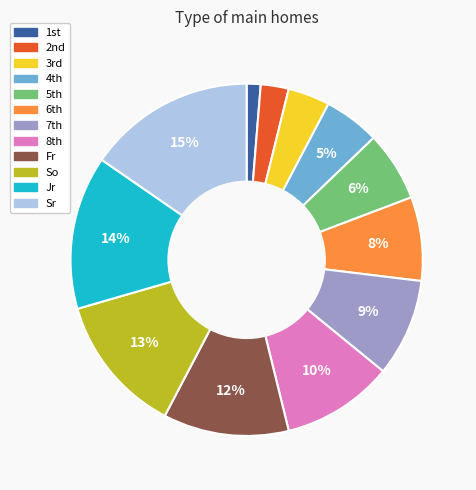

Does Jr represent more than half of the total?

No